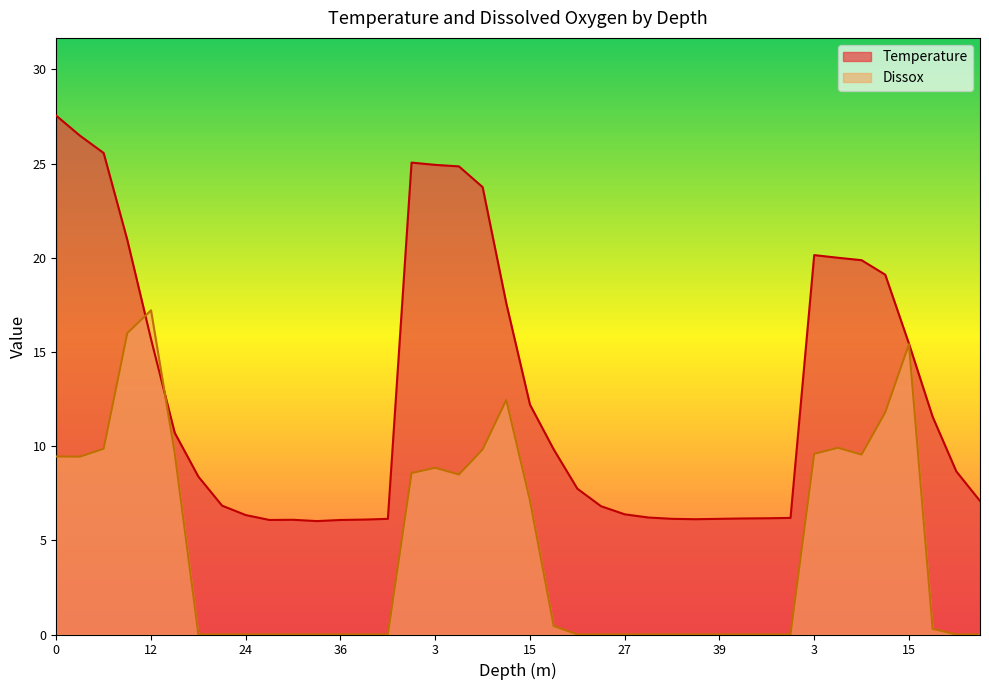

List the series in order of their peak value, lowest first.

Dissox, Temperature